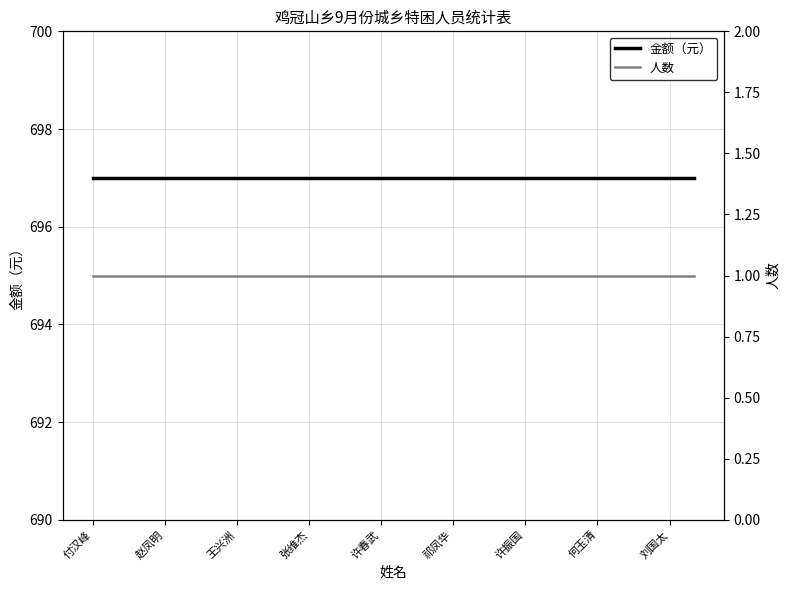

Is the value of 人数 at 赵凤明 greater than the value of 金额（元） at 付汉峰?

No